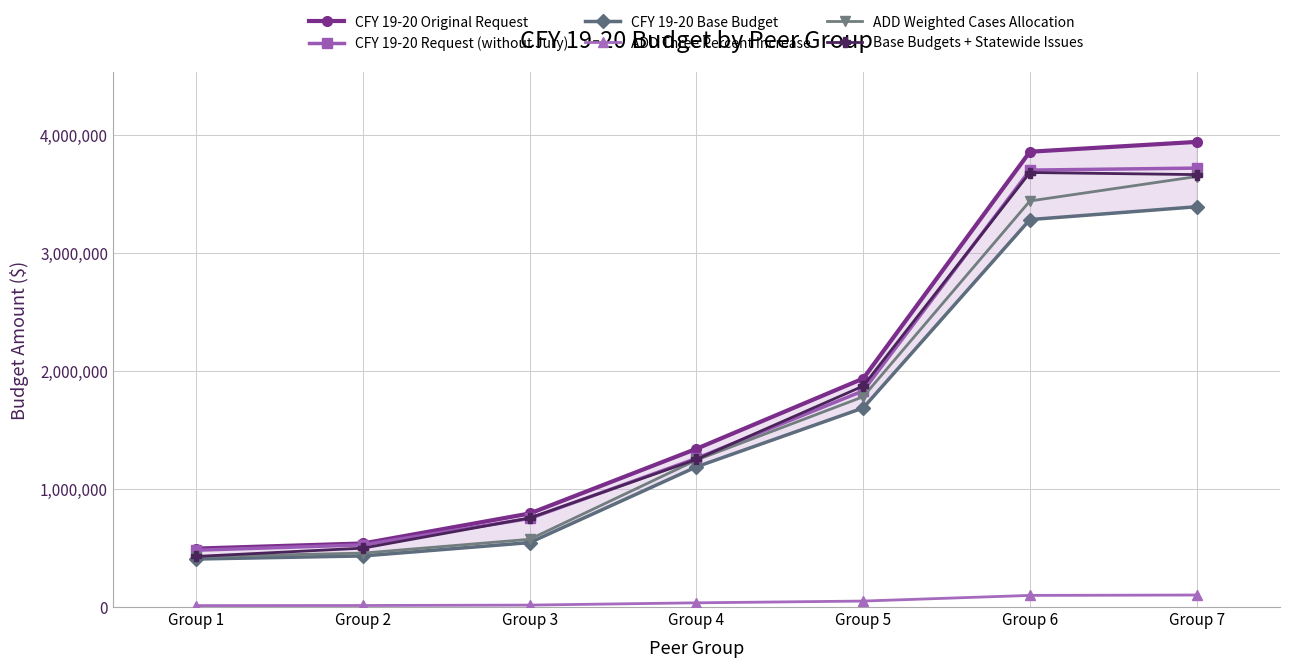

What value does the ADD Weighted Cases Allocation series have at Group 5, to the nearest 100?

1781700